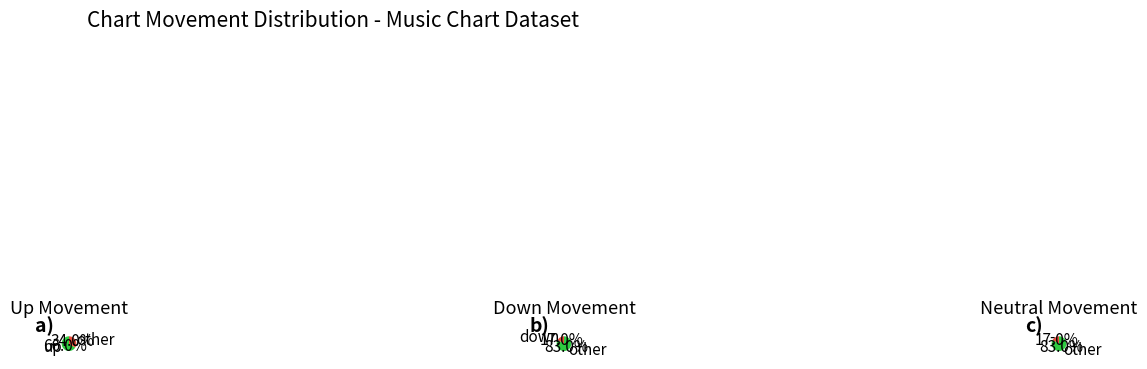

Which category has the smallest portion of the pie?

down